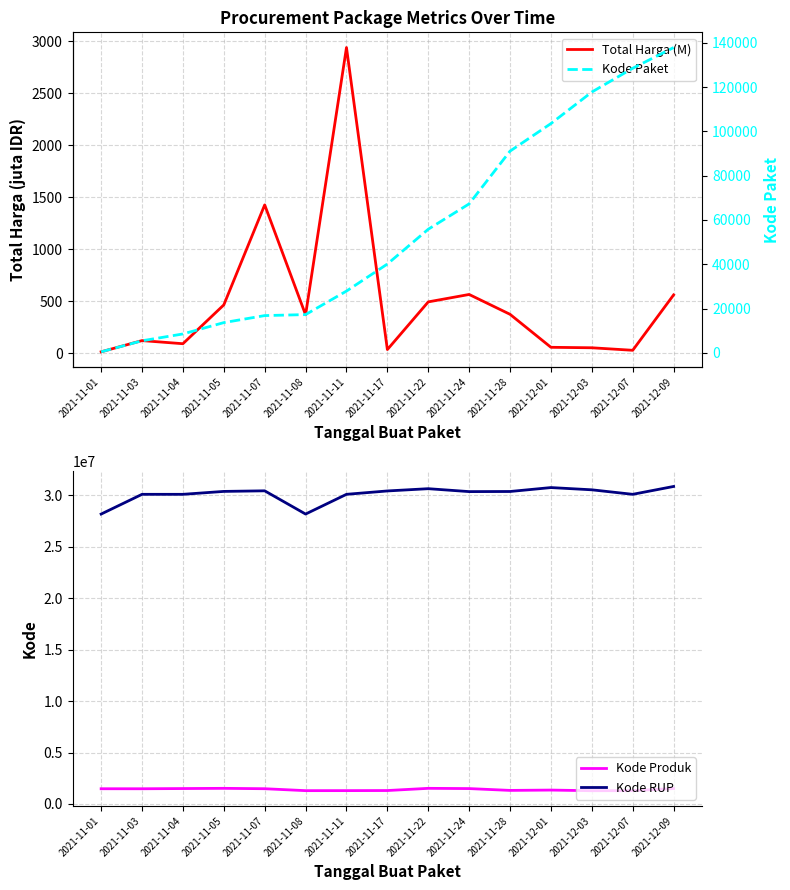

Rank the series by their maximum value, from lowest to highest.

Total Harga (M), Kode Paket, Kode Produk, Kode RUP